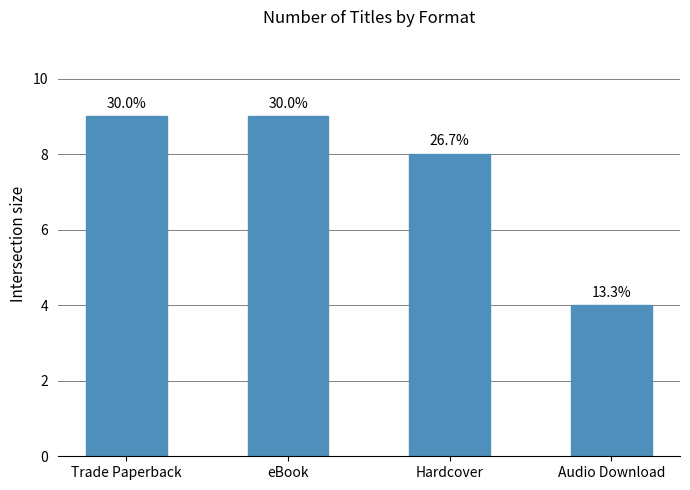

What is the ratio of the value at Hardcover to the value at eBook?

0.9